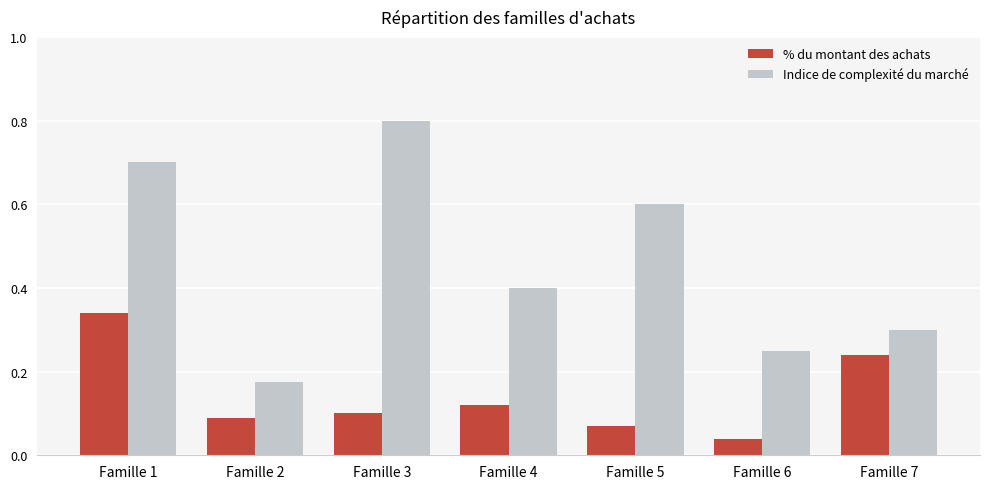

Is it true that Indice de complexité du marché equals 0.4 at Famille 5?

False